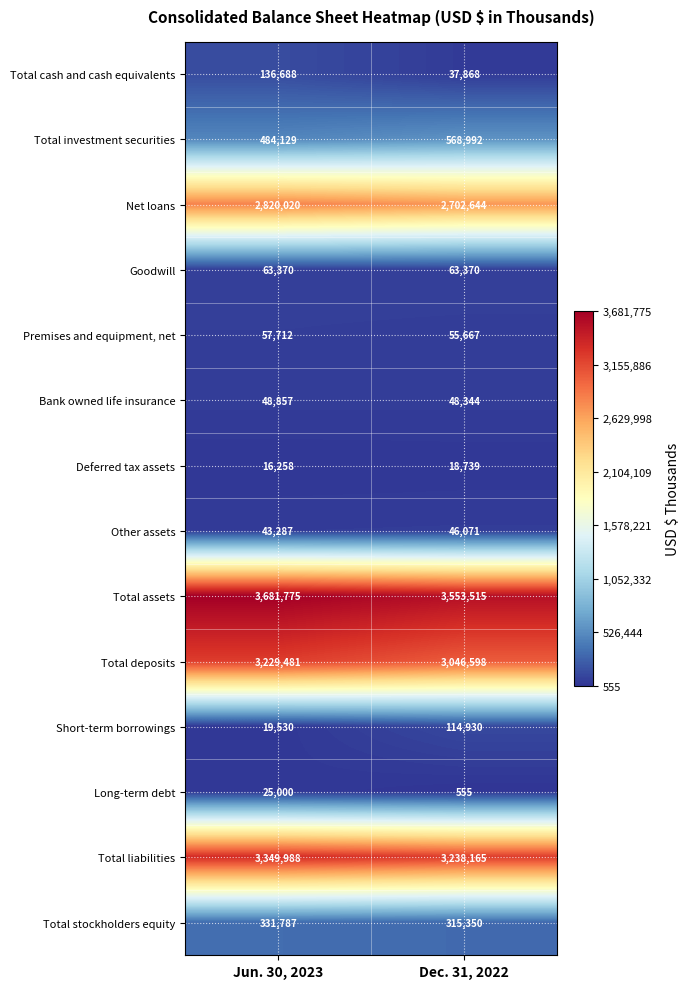

What is the smallest value displayed?

555